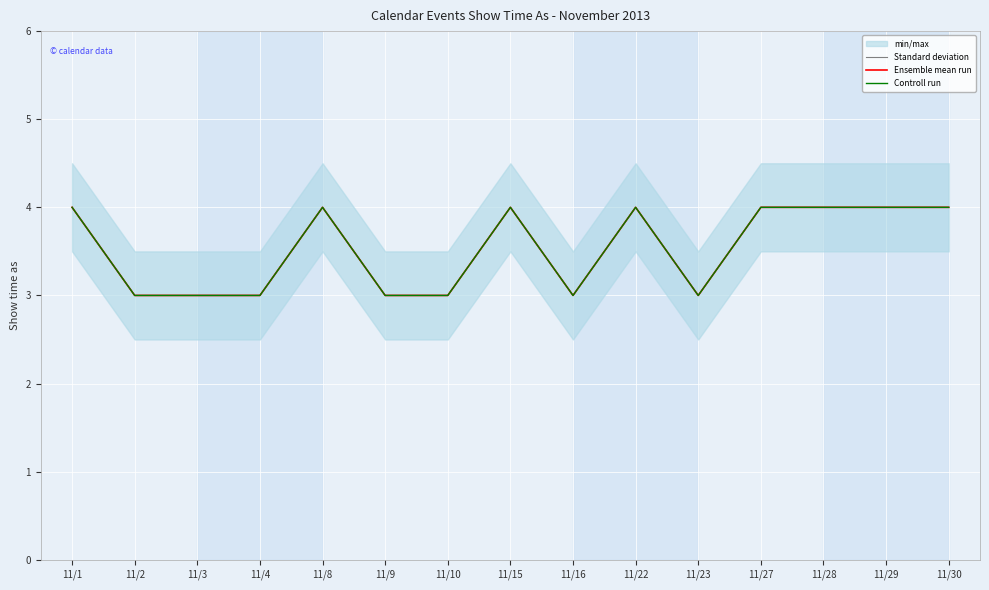

Reading right to left, extract all data points from this chart.

Standard deviation: 4	4	4	4	3	4	3	4	3	3	4	3	3	3	4
Ensemble mean run: 4	4	4	4	3	4	3	4	3	3	4	3	3	3	4
Controll run: 4	4	4	4	3	4	3	4	3	3	4	3	3	3	4